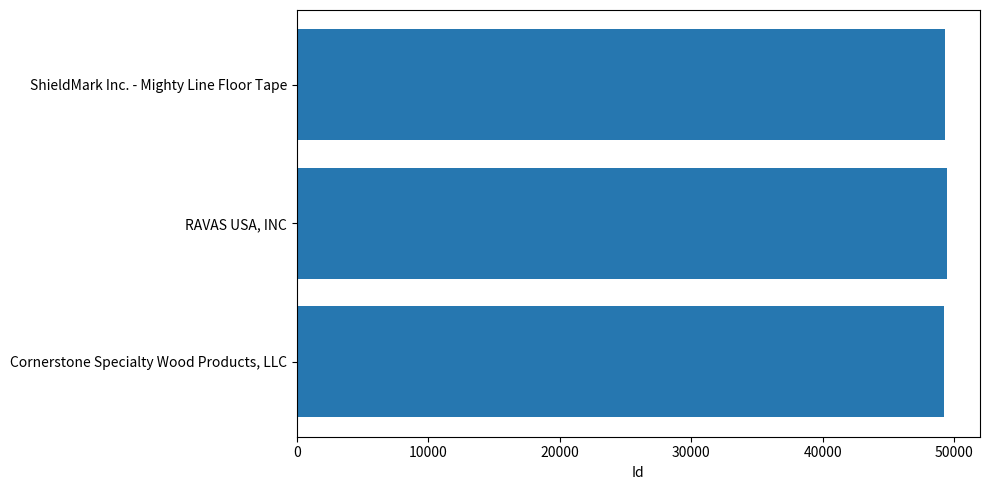

What is the sum of all values?

147965